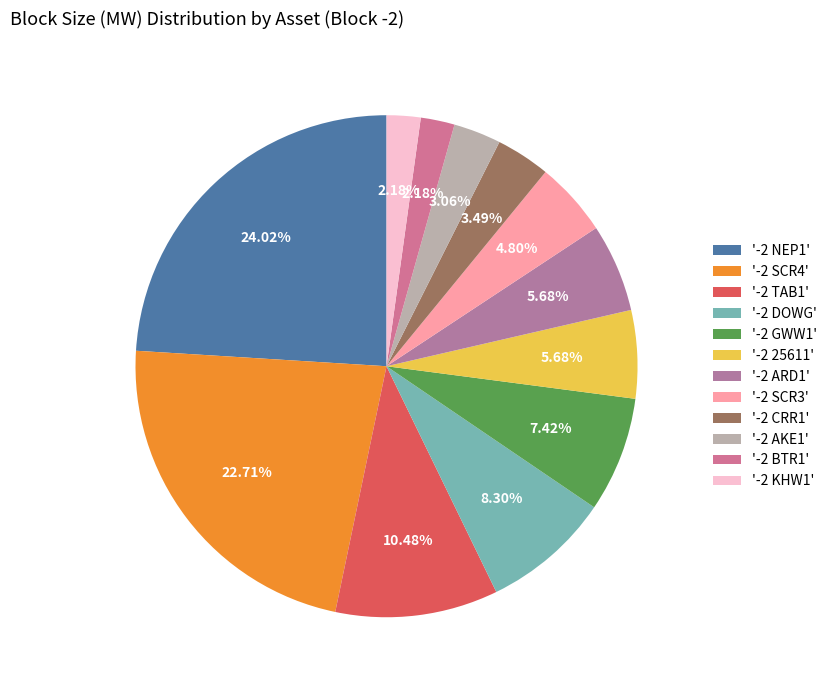

Which slice is the largest?

'-2 NEP1'